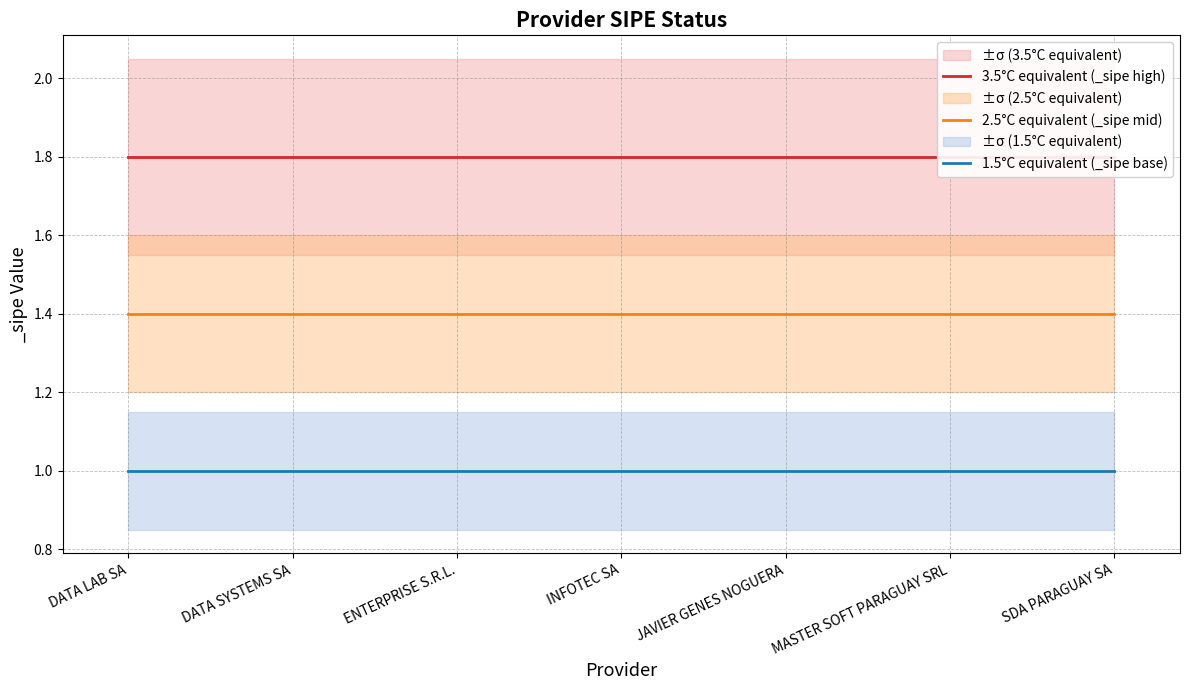

Is it true that 1.5°C equivalent (_sipe base) equals 1.0 at JAVIER GENES NOGUERA?

True